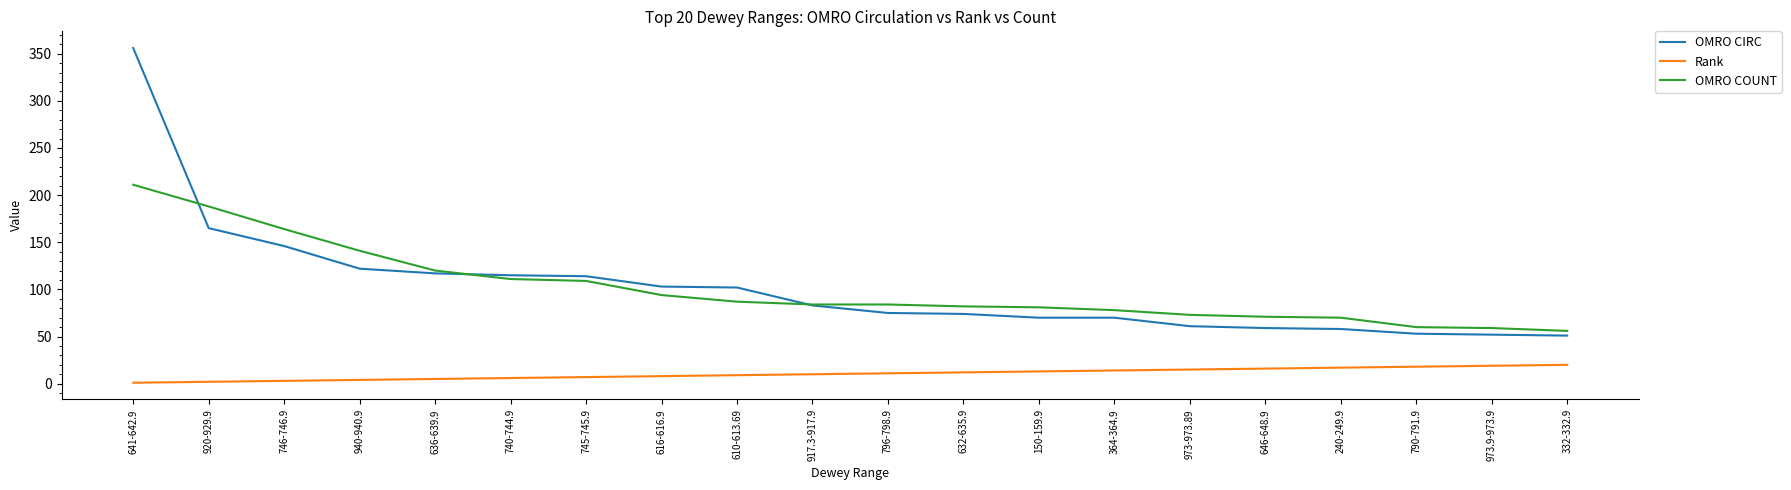

What is the difference between the highest and lowest values at 240-249.9?

53